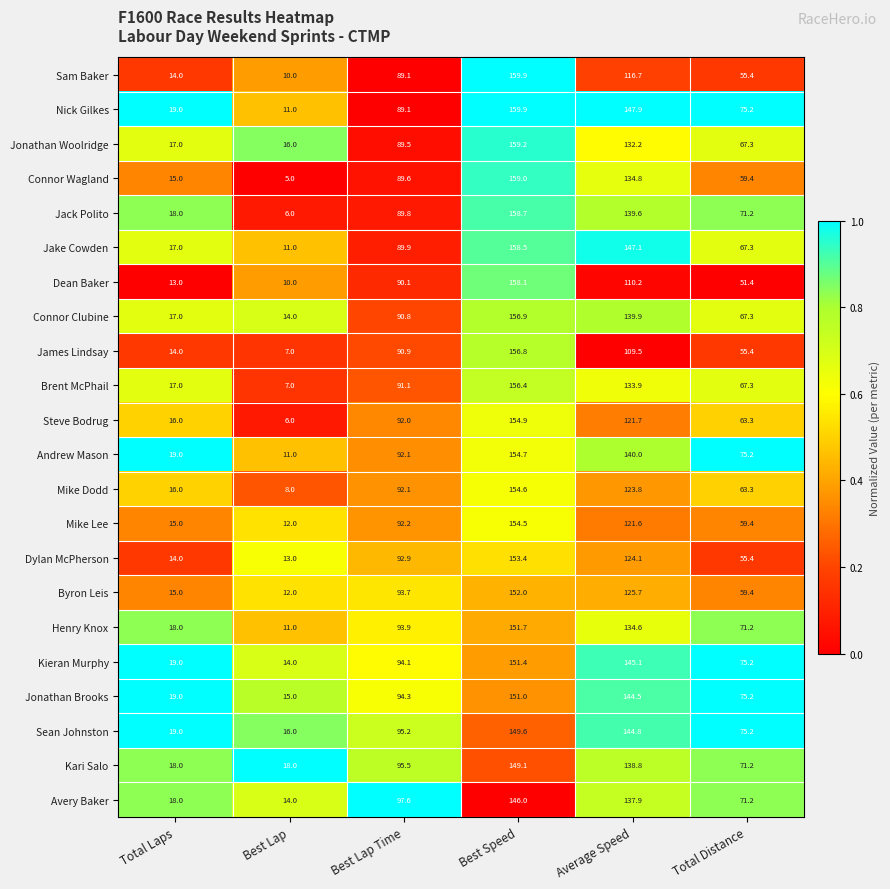

Which label corresponds to the largest value in the chart?

Best Speed